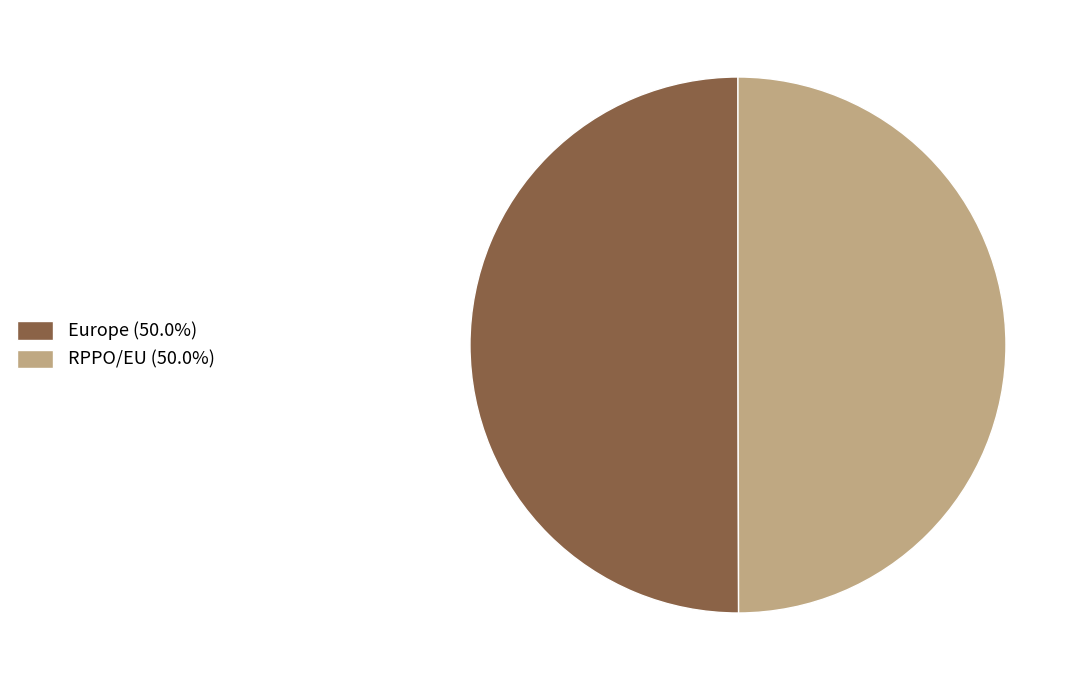

What is the ratio of the value at RPPO/EU (50.0%) to the value at Europe (50.0%)?

1.0